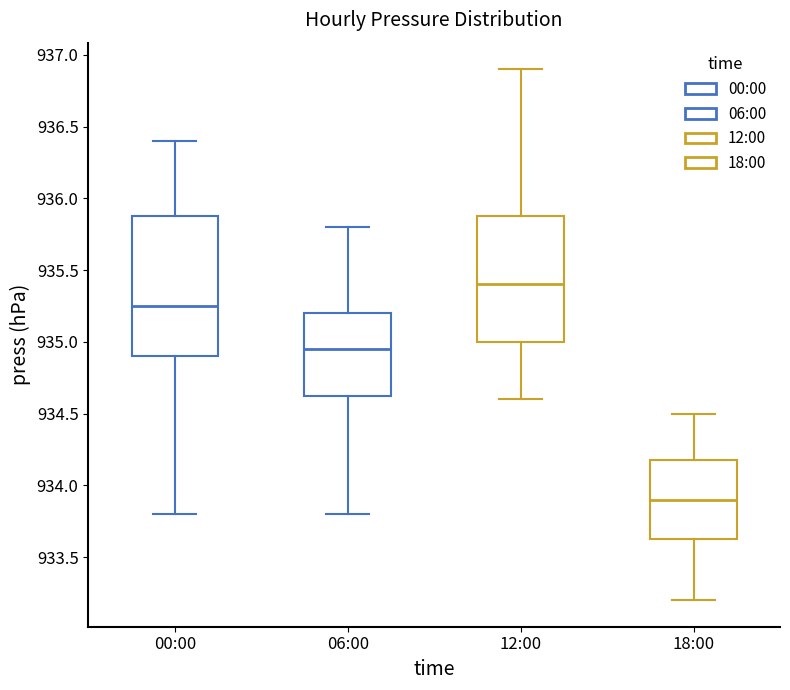

Which box has the highest median line?

12:00